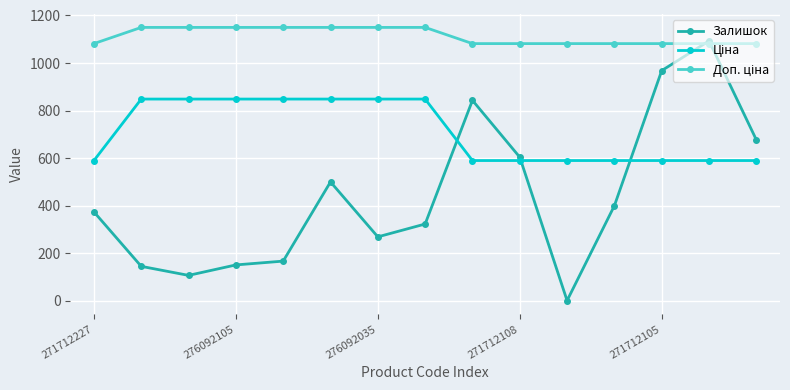

True or false: Залишок has more than 0 points higher than both neighbors.

True